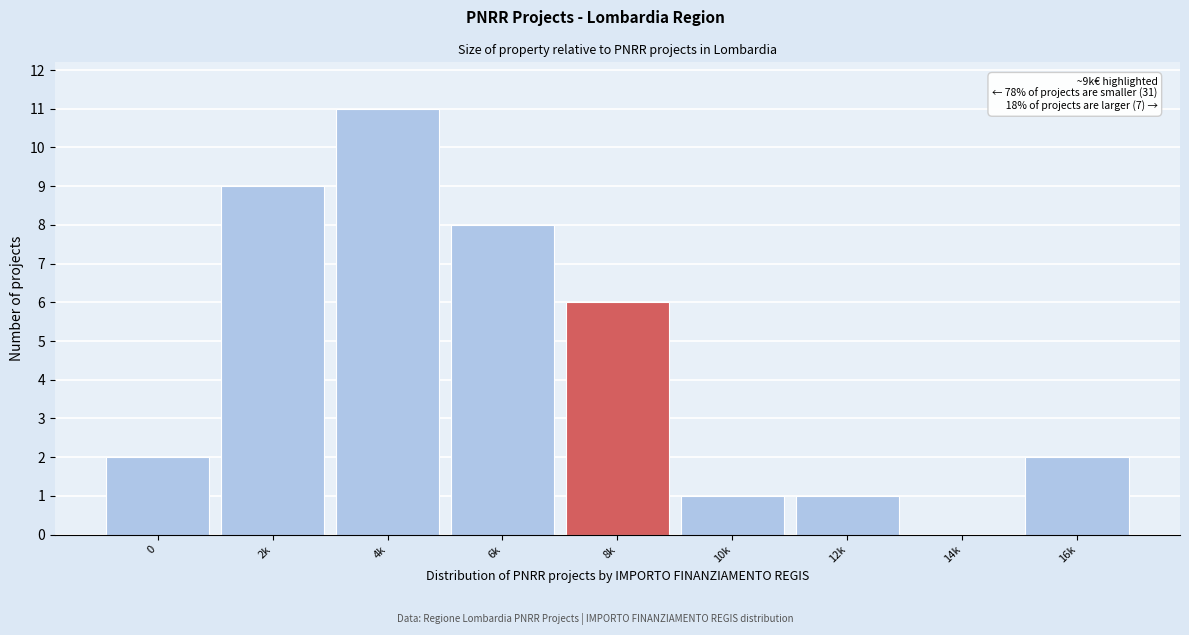

Reading left to right, list all the values displayed in this chart.

0=2	2k=9	4k=11	6k=8	8k=6	10k=1	12k=1	14k=0	16k=2